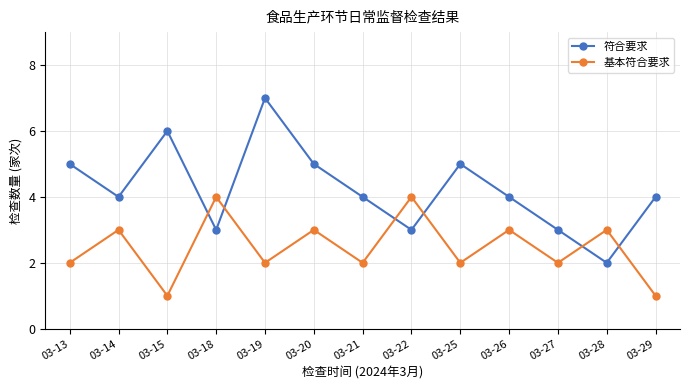

How many categories are shown in the chart?

13